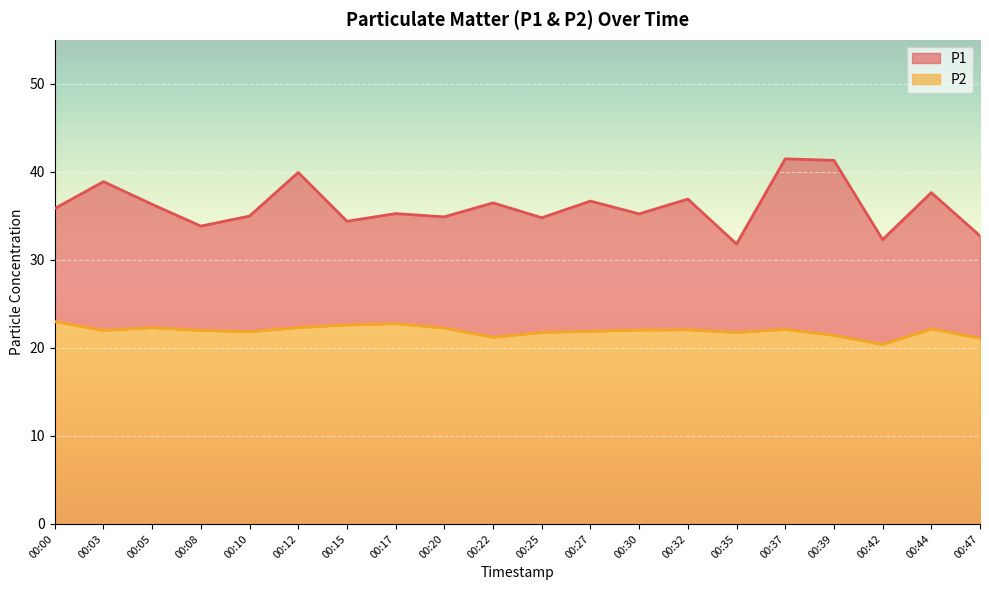

Does the chart display data point markers on the line(s)?

No